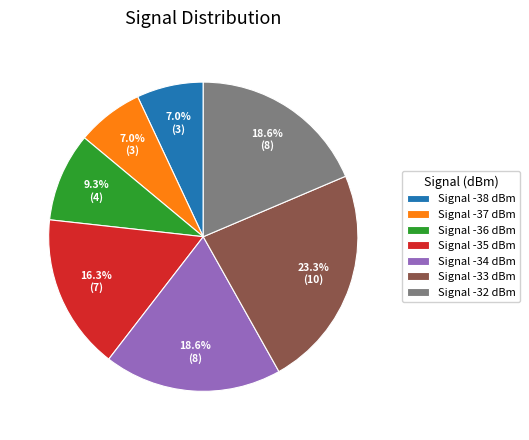

Is the sum of Signal -34 dBm and Signal -36 dBm greater than half?

No